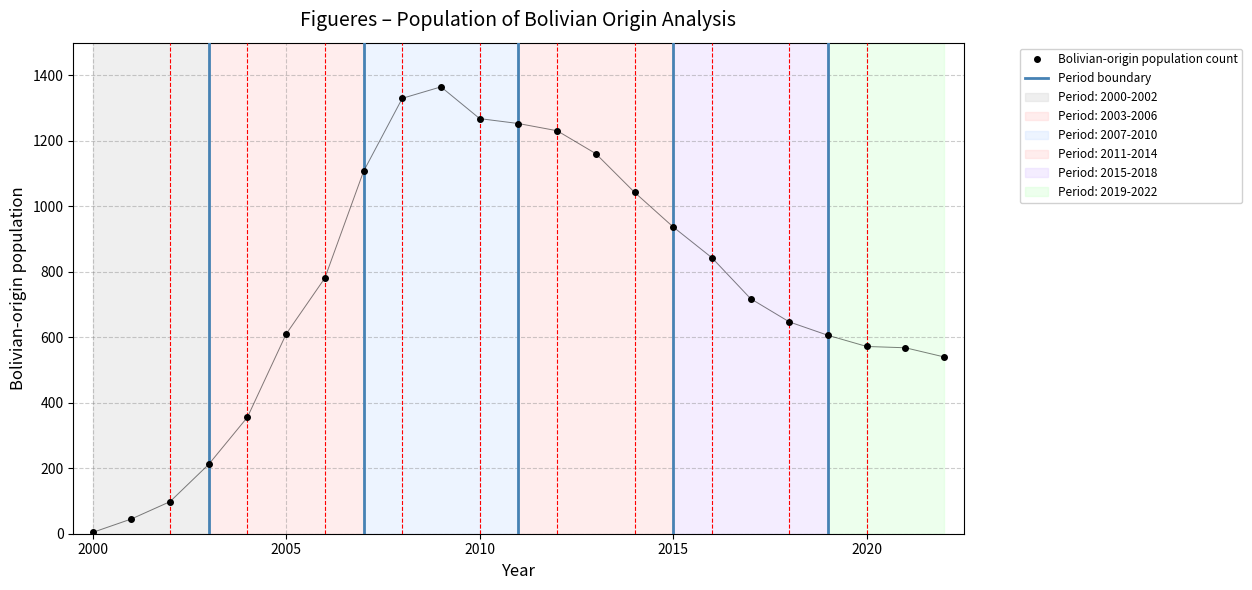

What is the sum of all values?

17295